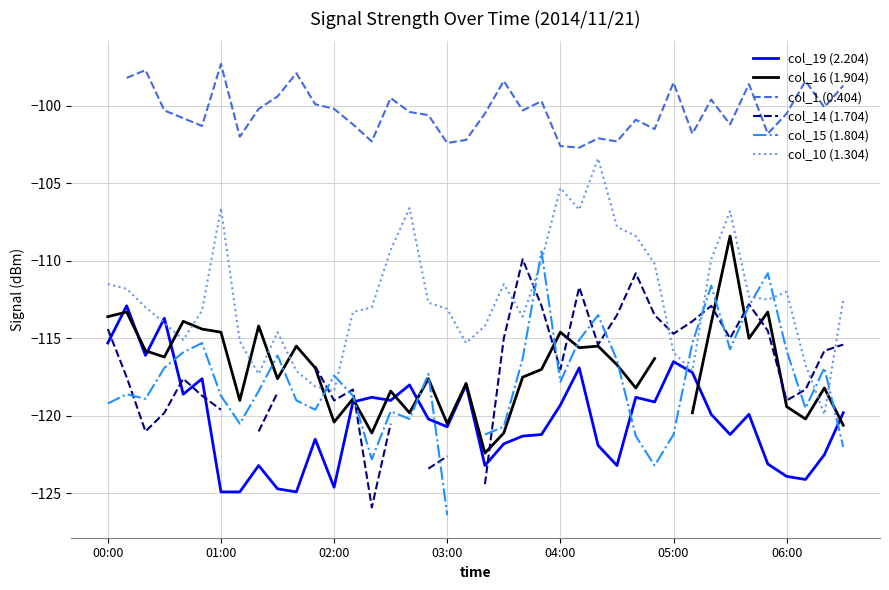

Between which two adjacent categories do col_15 (1.804) and col_16 (1.904) first intersect?

8 and 9